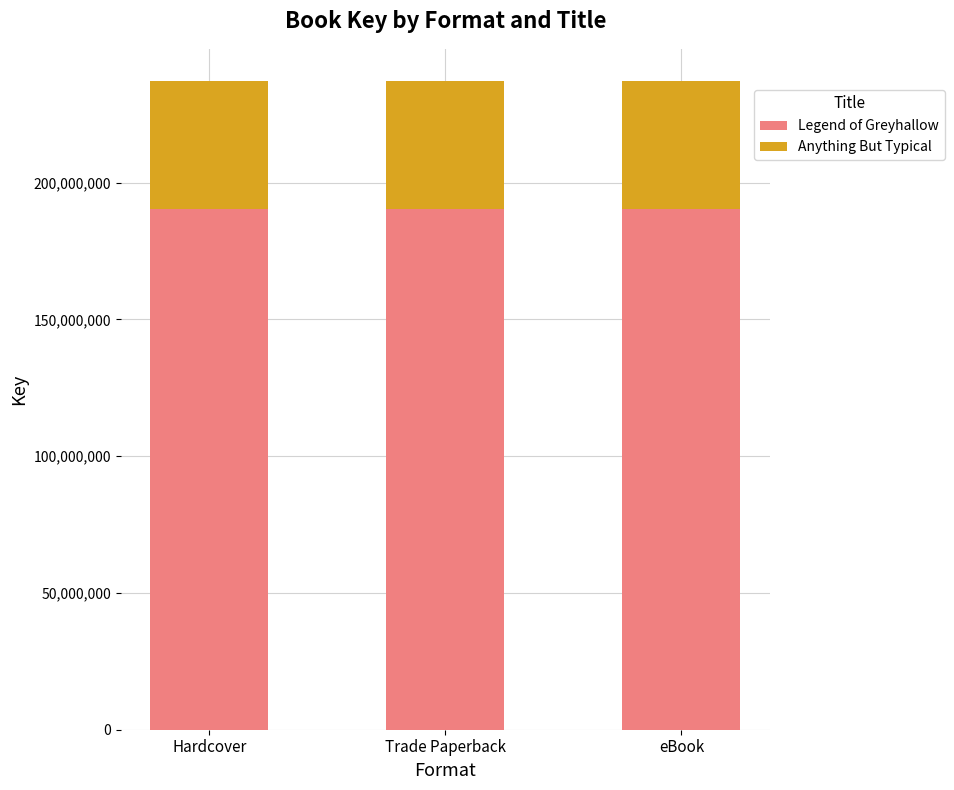

What is the sum of all Legend of Greyhallow values?

571481526